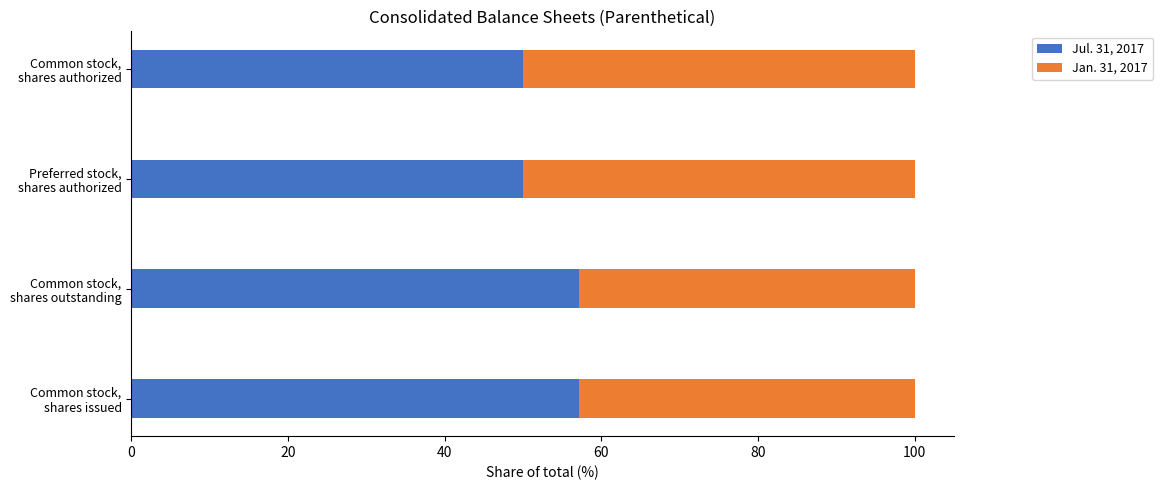

What is the minimum value for Jul. 31, 2017?

50.0